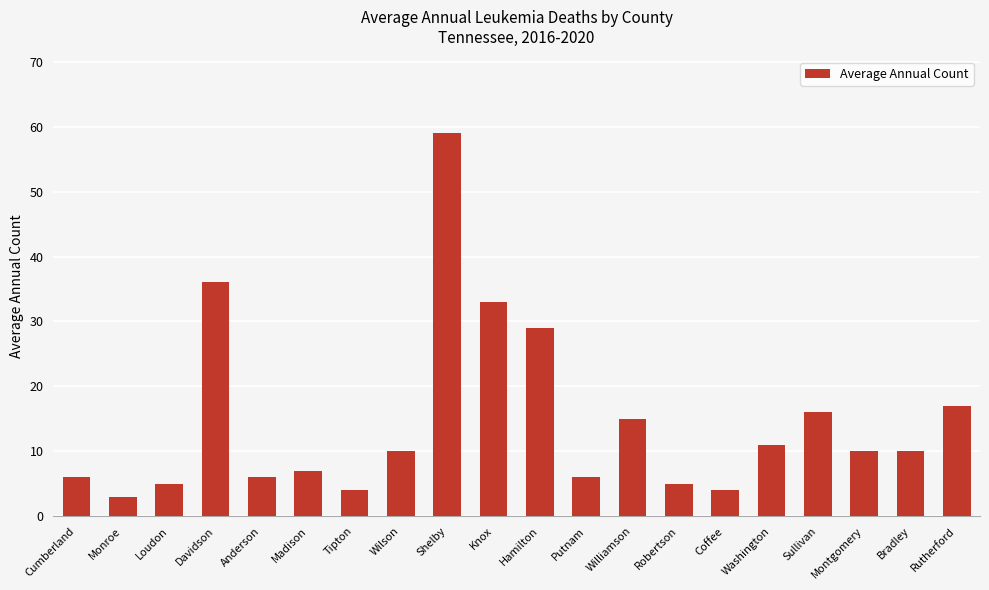

How many bars are there in total?

20